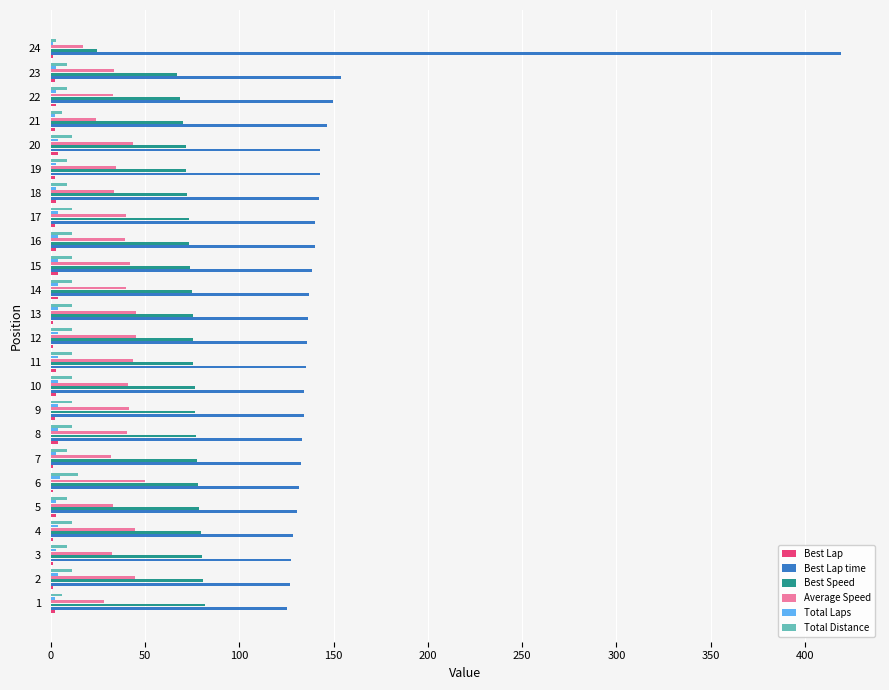

At which category is the sum across all series the highest?

24